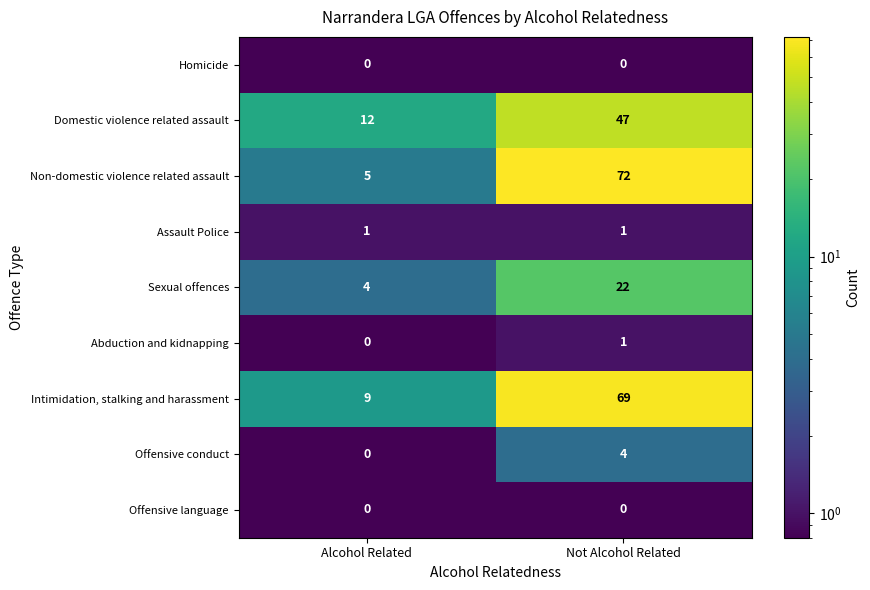

What is the smallest value displayed?

0